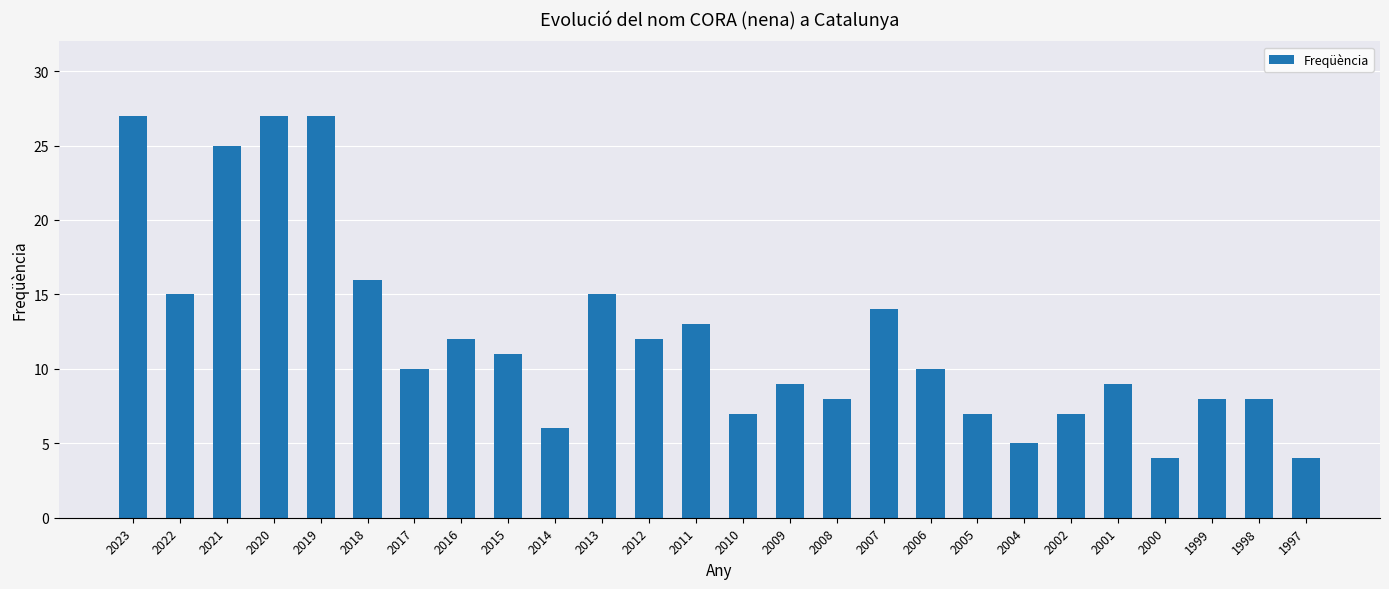

What is the sum of the values at 1997 and 2019?

31